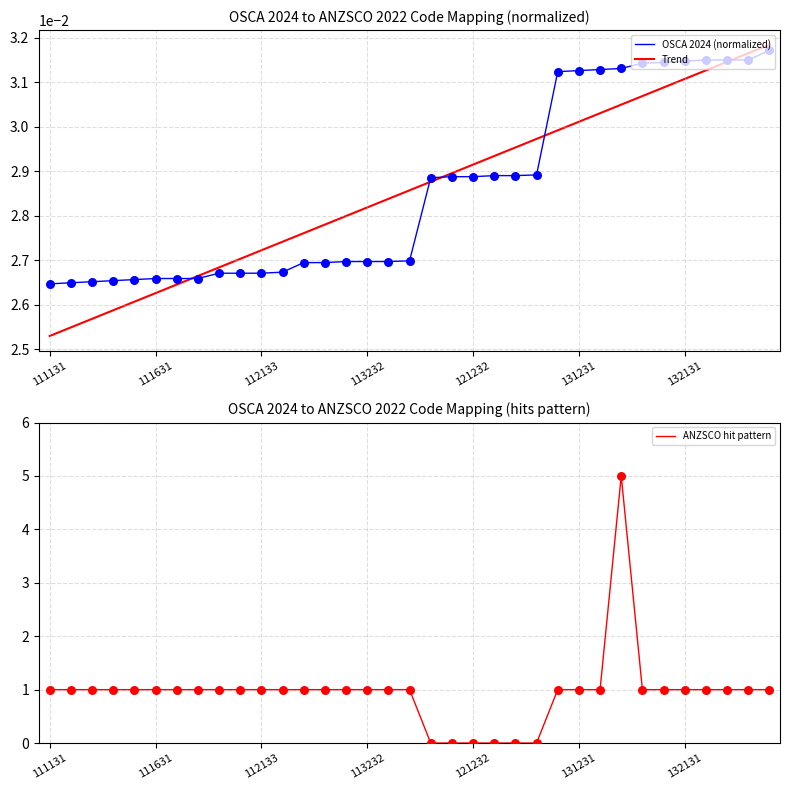

Which series contains the lowest Y value?

ANZSCO hit pattern